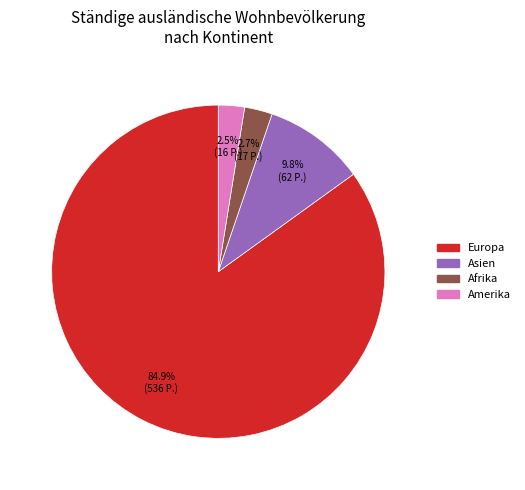

What is the total percentage of Europa and Amerika?

87.5%